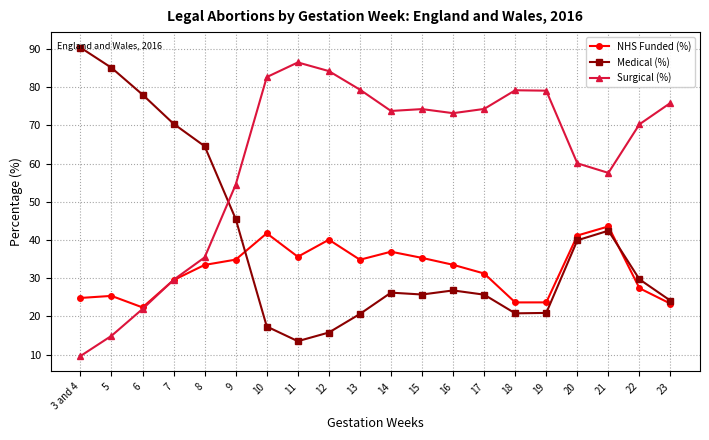

What is the difference between the NHS Funded (%) values at 14 and 16?

3.4